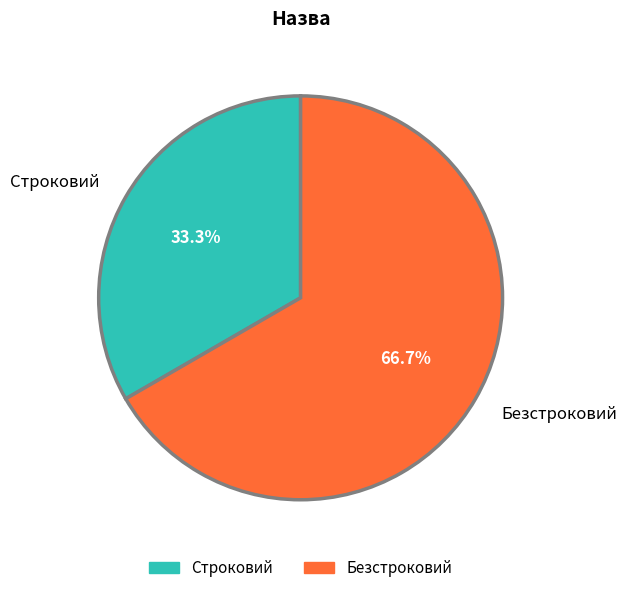

Is there any slice that represents more than half of the pie?

Yes